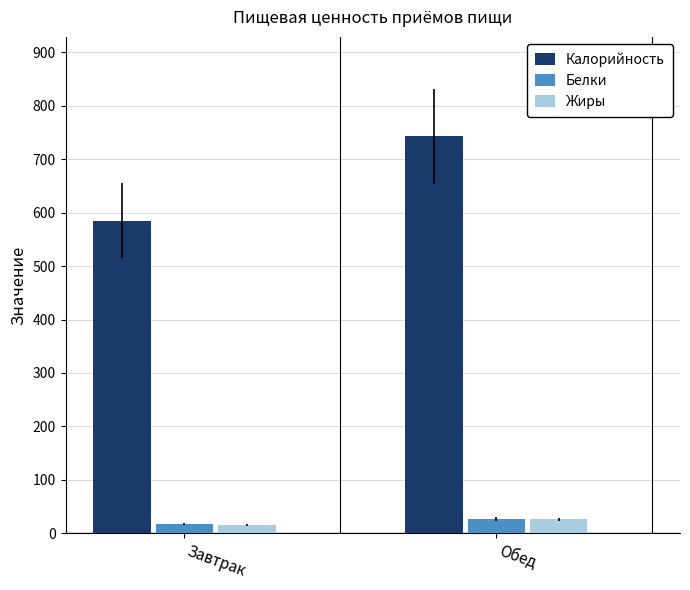

True or false: Калорийность has a value of 743 at Обед.

True